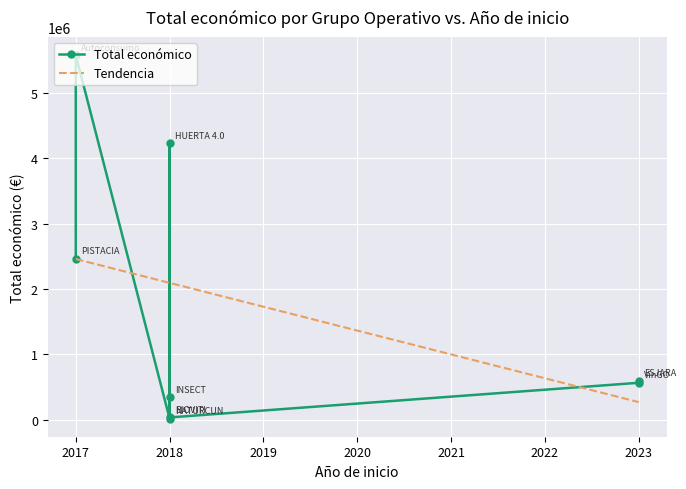

True or false: there are more than 0 points higher than both neighbors.

True